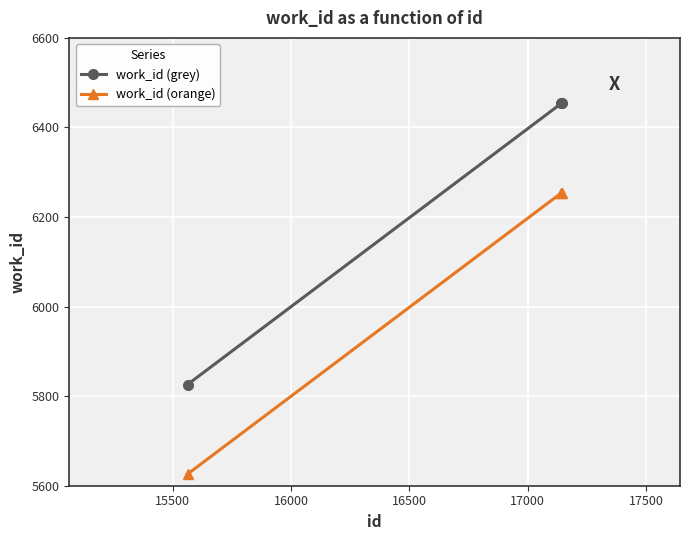

What is the difference between the maximum and minimum values in the work_id (orange) series?

628